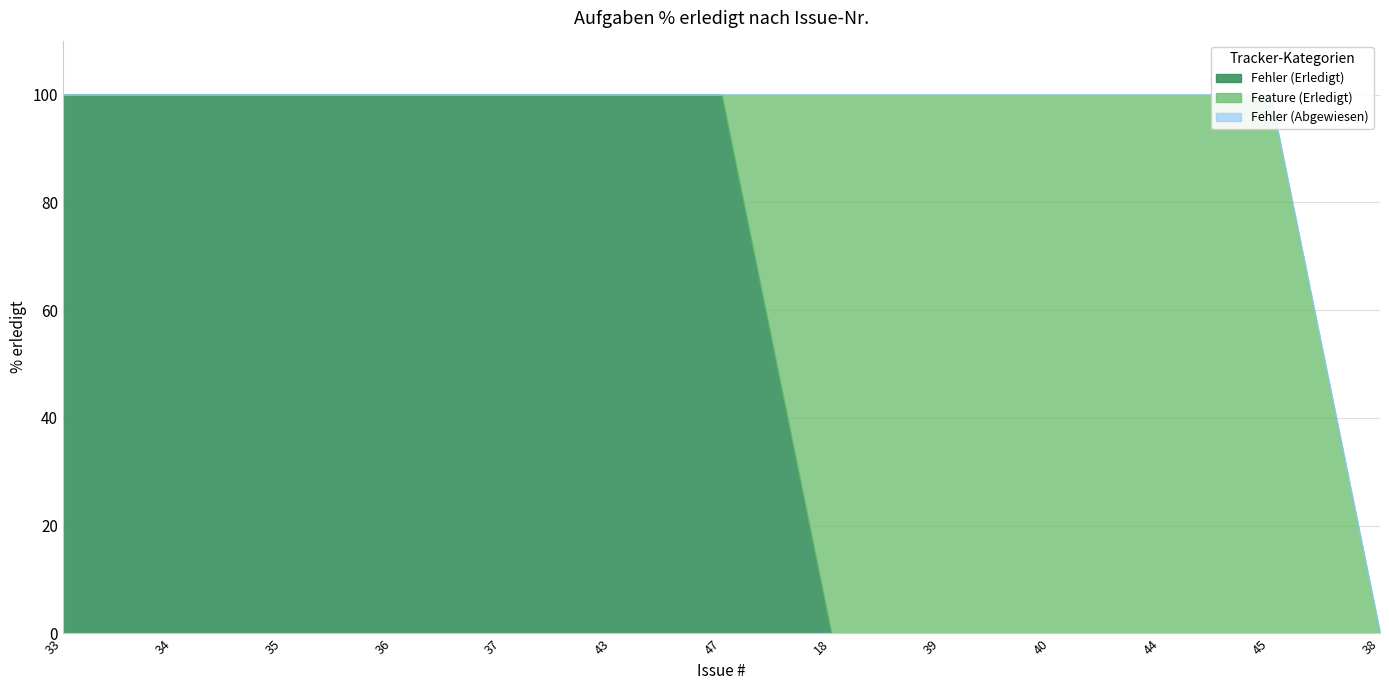

What is the label of the 9th point from the right?

37